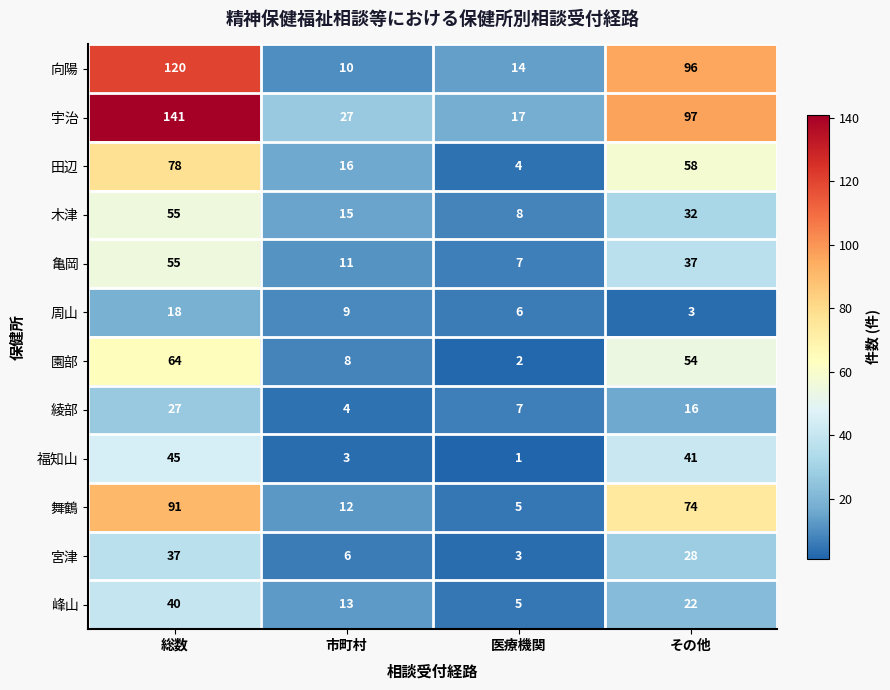

Which series changed the most between 医療機関 and その他?

向陽